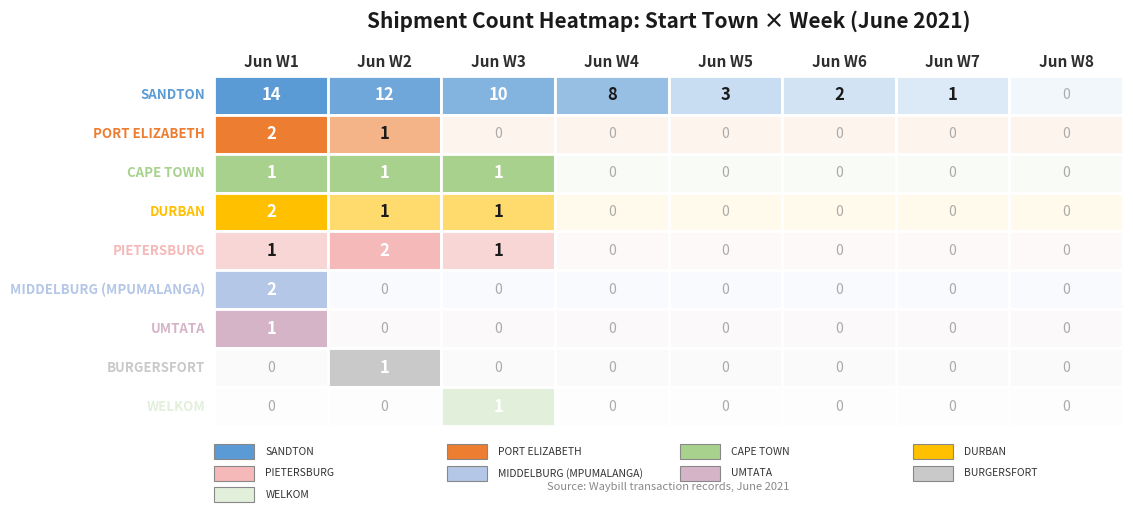

Count the number of categories in the chart.

8